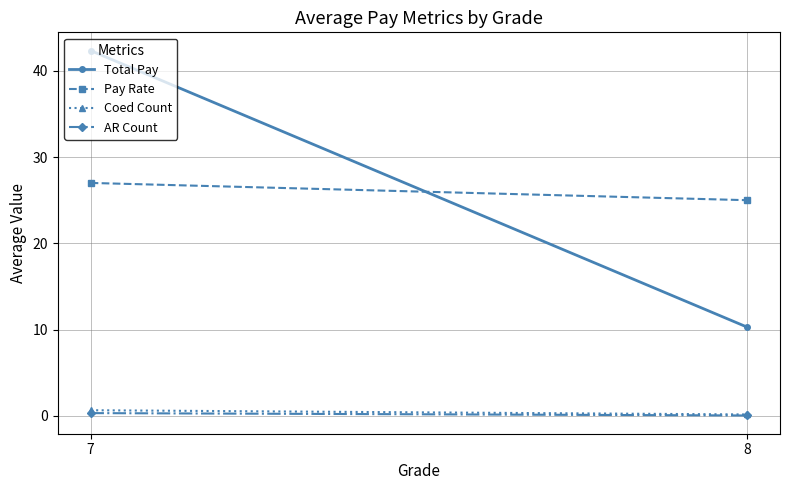

True or false: Pay Rate has a value of 27.0 at 7.

True